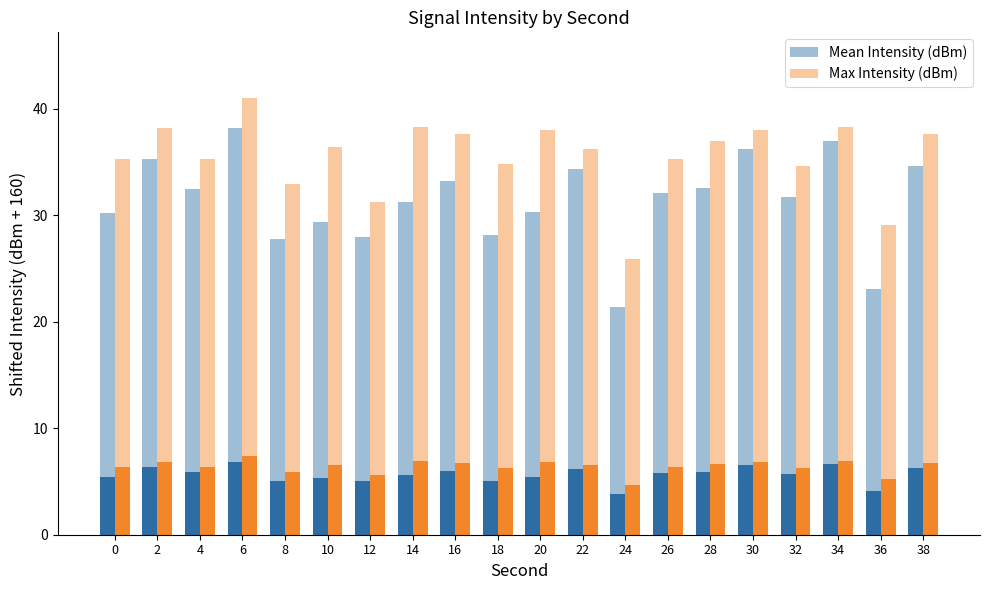

Which series changed the most between 2 and 18?

Mean Intensity (dBm)